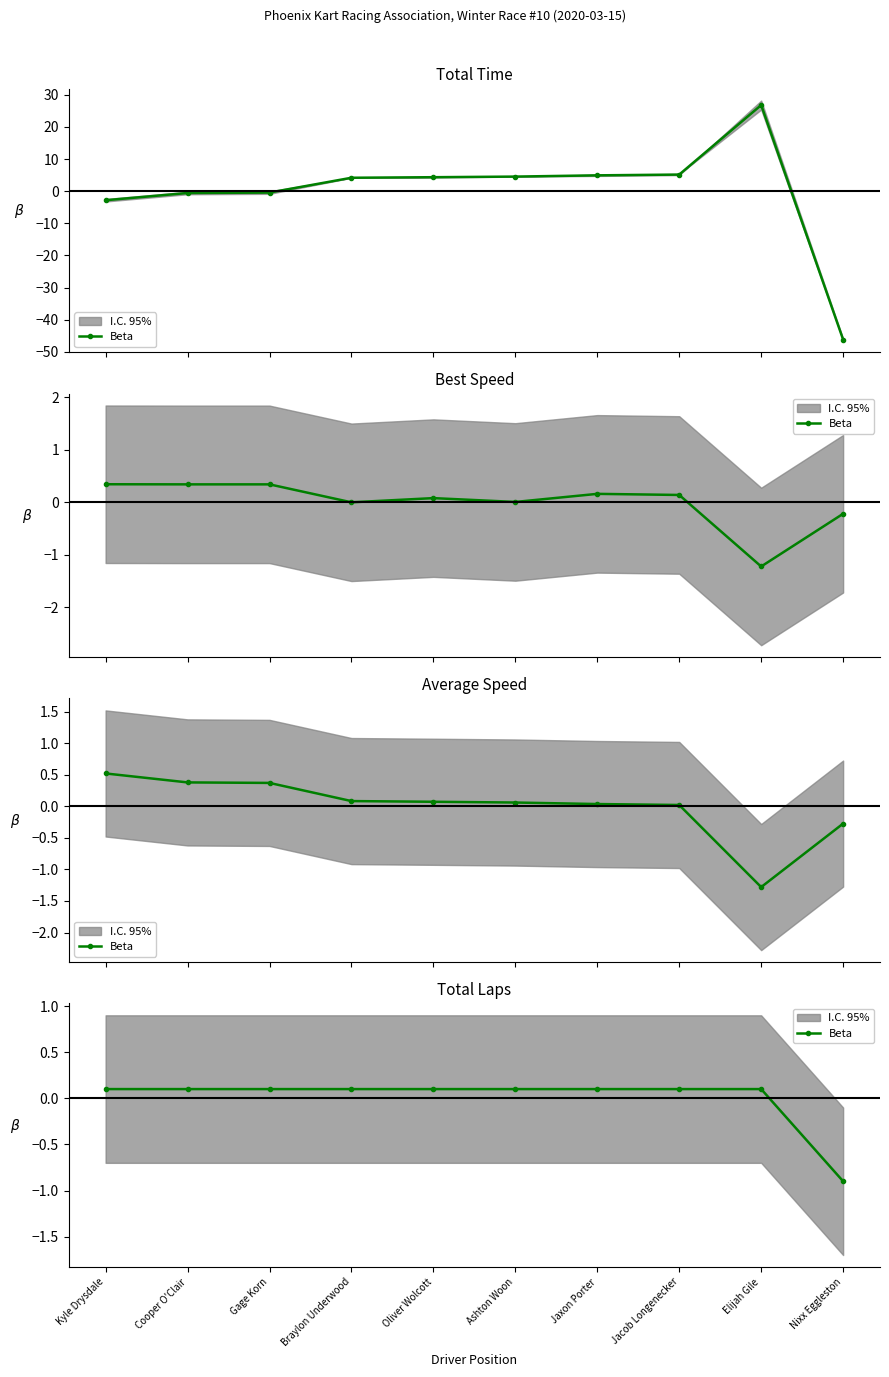

What position from the left is Braylon Underwood?

4